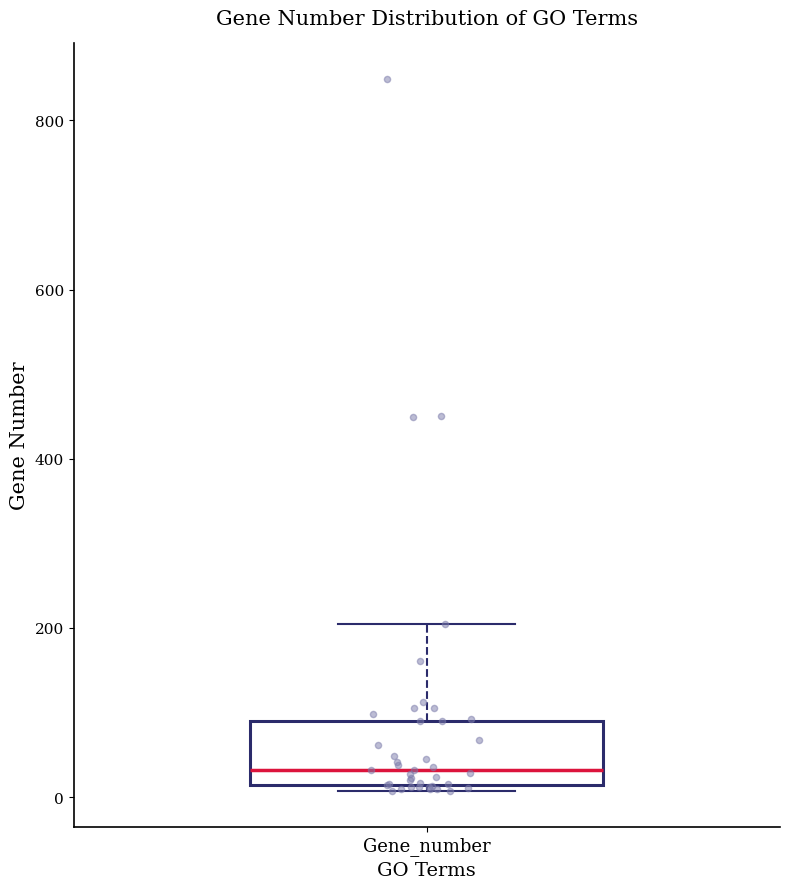

Where is the upper edge of the box for Gene_number on the y-axis? The values are not printed on the chart, so give them approximately, as read against the axis.

100